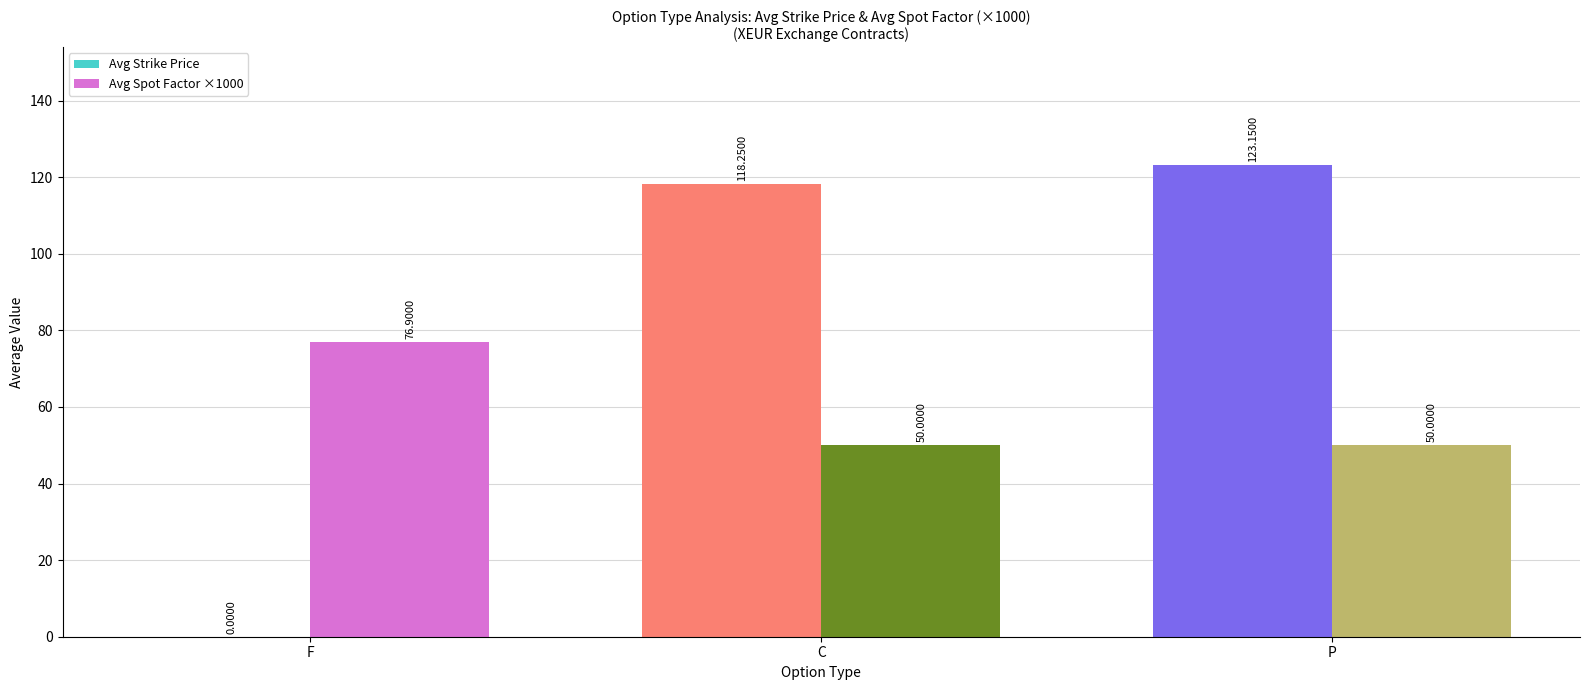

What is the greatest value displayed?

123.2